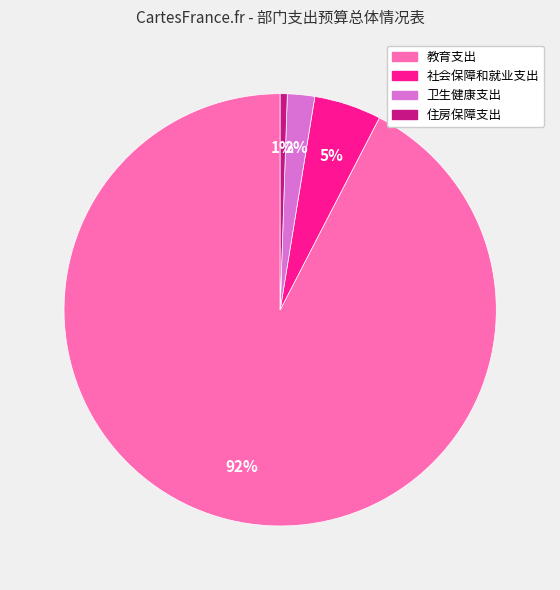

Between 住房保障支出 and 卫生健康支出, which is larger?

卫生健康支出